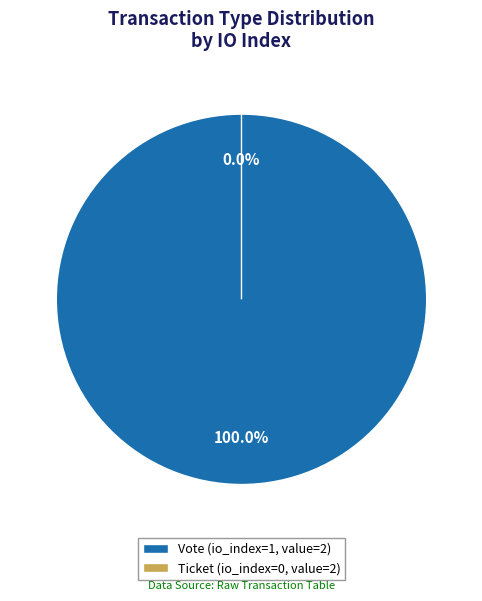

The Ticket (io_index=0) slice represents 0% of the pie. True or false?

True